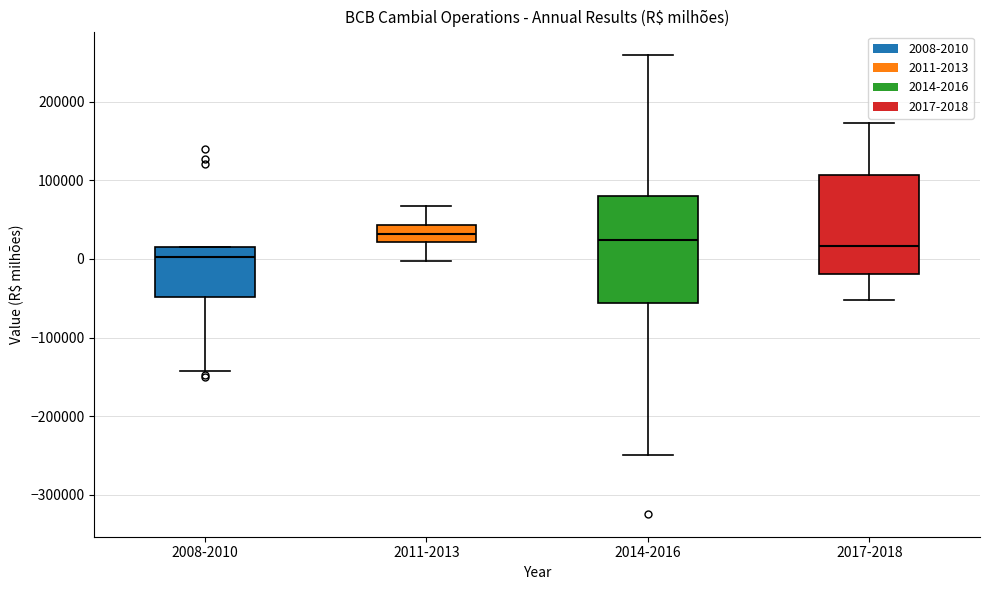

Reading left to right, read every box against the y-axis: the position of its median line, the range the box covers, and the ends of its whiskers. The values are not printed on the chart, so give them approximately, as read against the axis.

2008-2010: median 0, box -50000 to 10000, whiskers -140000 to 20000
2011-2013: median 30000, box 20000 to 40000, whiskers 0 to 70000
2014-2016: median 20000, box -60000 to 80000, whiskers -250000 to 260000
2017-2018: median 20000, box -20000 to 110000, whiskers -50000 to 170000